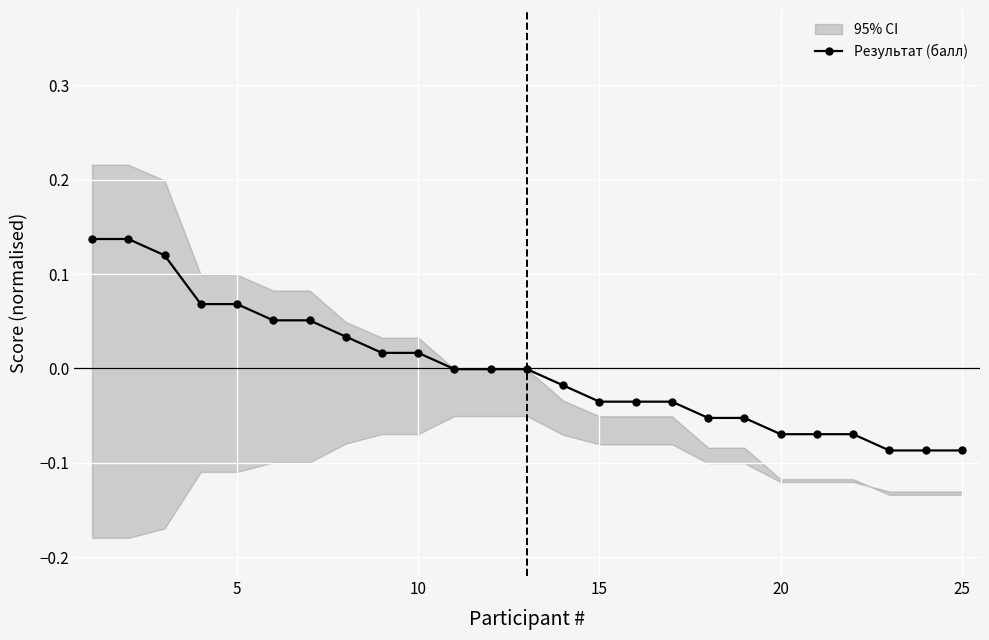

What is the approximate value at 24?

-0.1